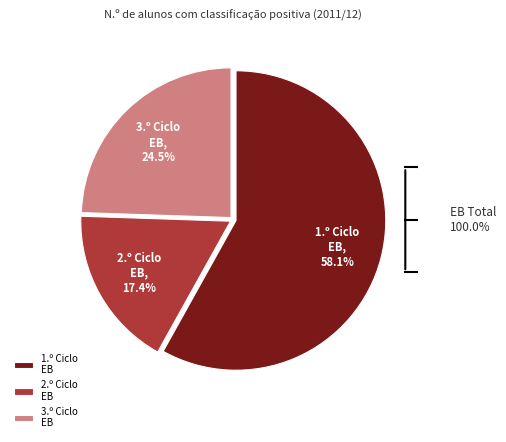

Do 2.º Ciclo EB and 1.º Ciclo EB together represent more than half of the pie?

Yes